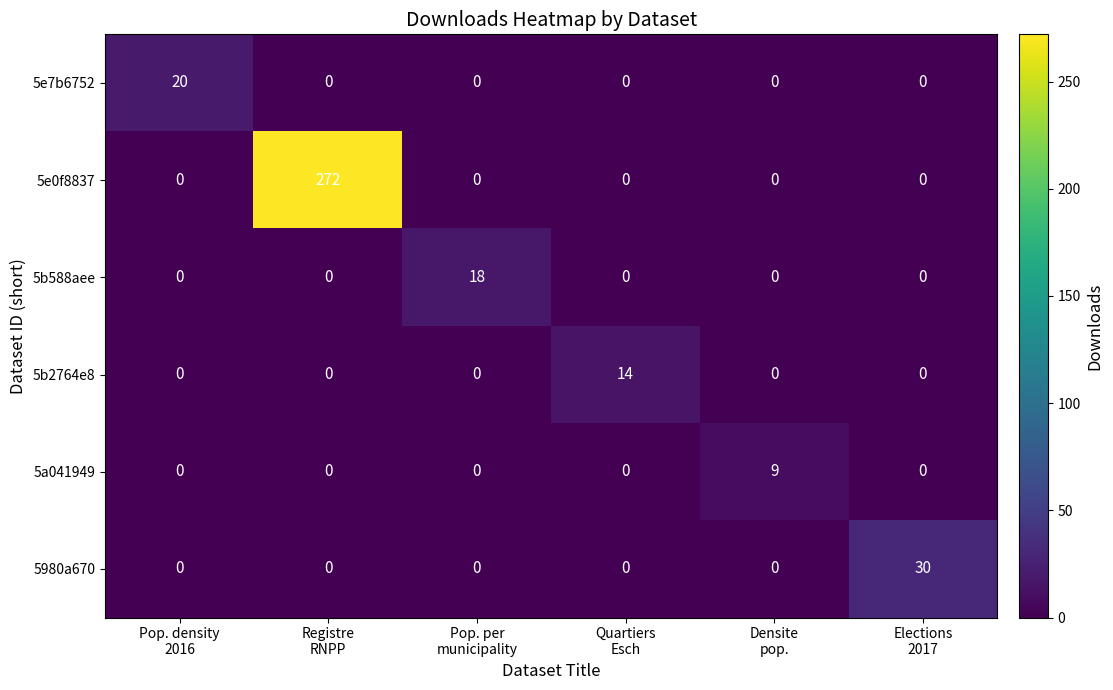

List the series in order of their peak value, highest first.

5e0f8837, 5980a670, 5e7b6752, 5b588aee, 5b2764e8, 5a041949